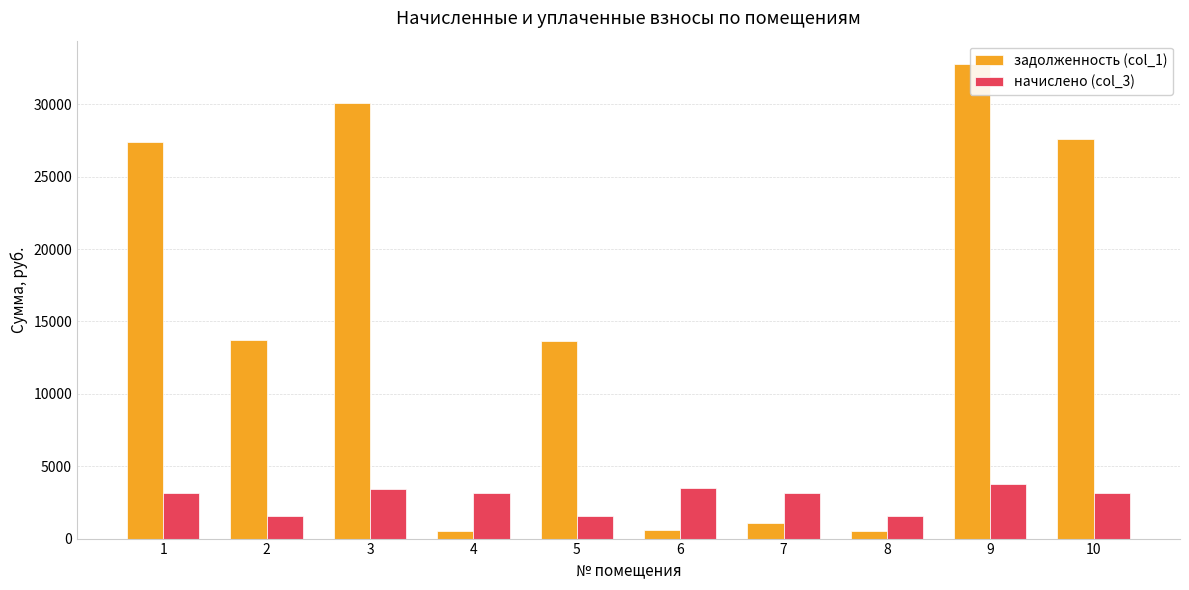

What are all the series names shown in the legend?

задолженность (col_1), начислено (col_3)